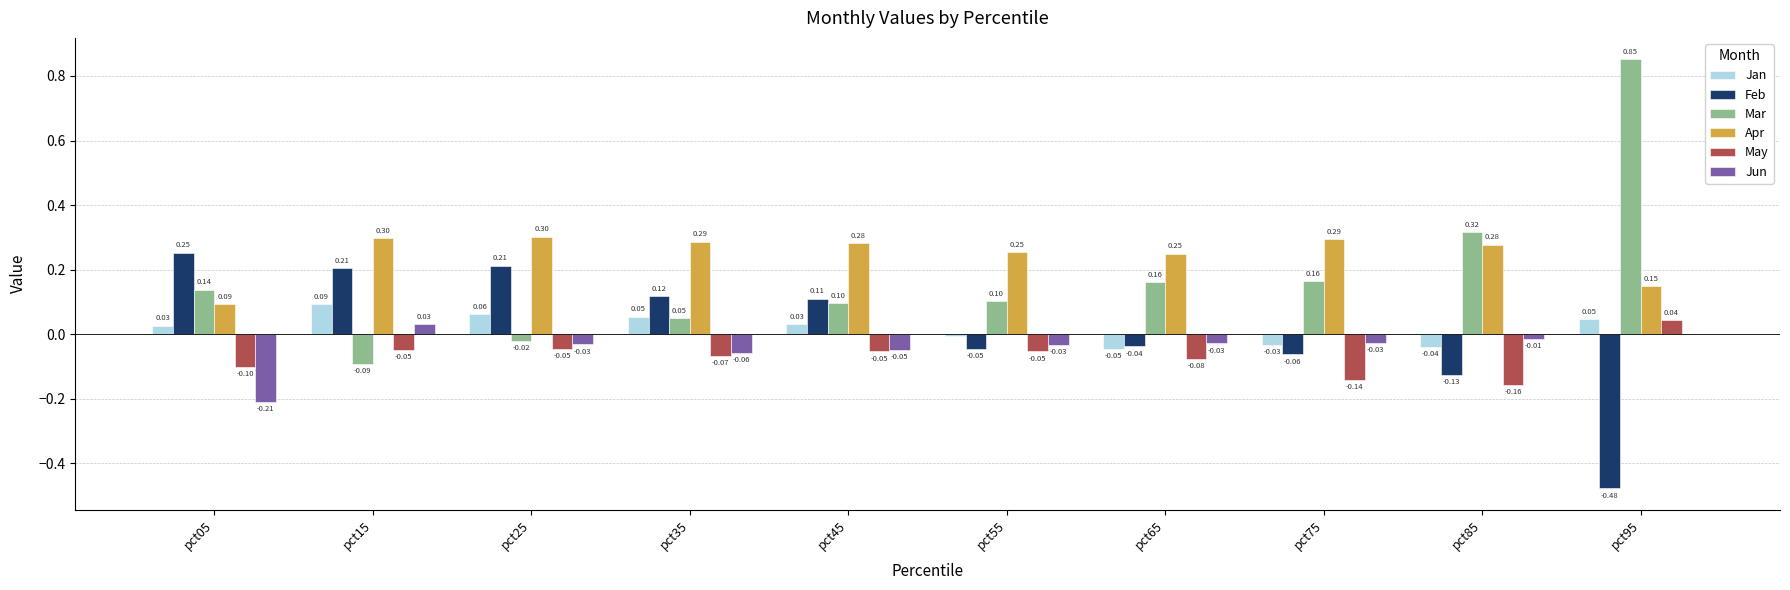

How many groups of bars are there?

10